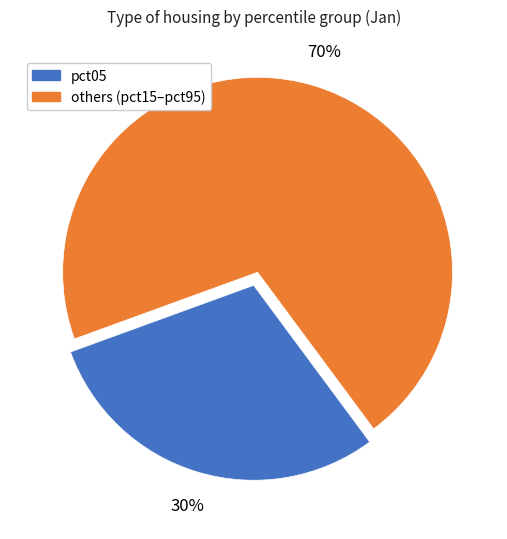

Is there any slice that represents more than half of the pie?

Yes